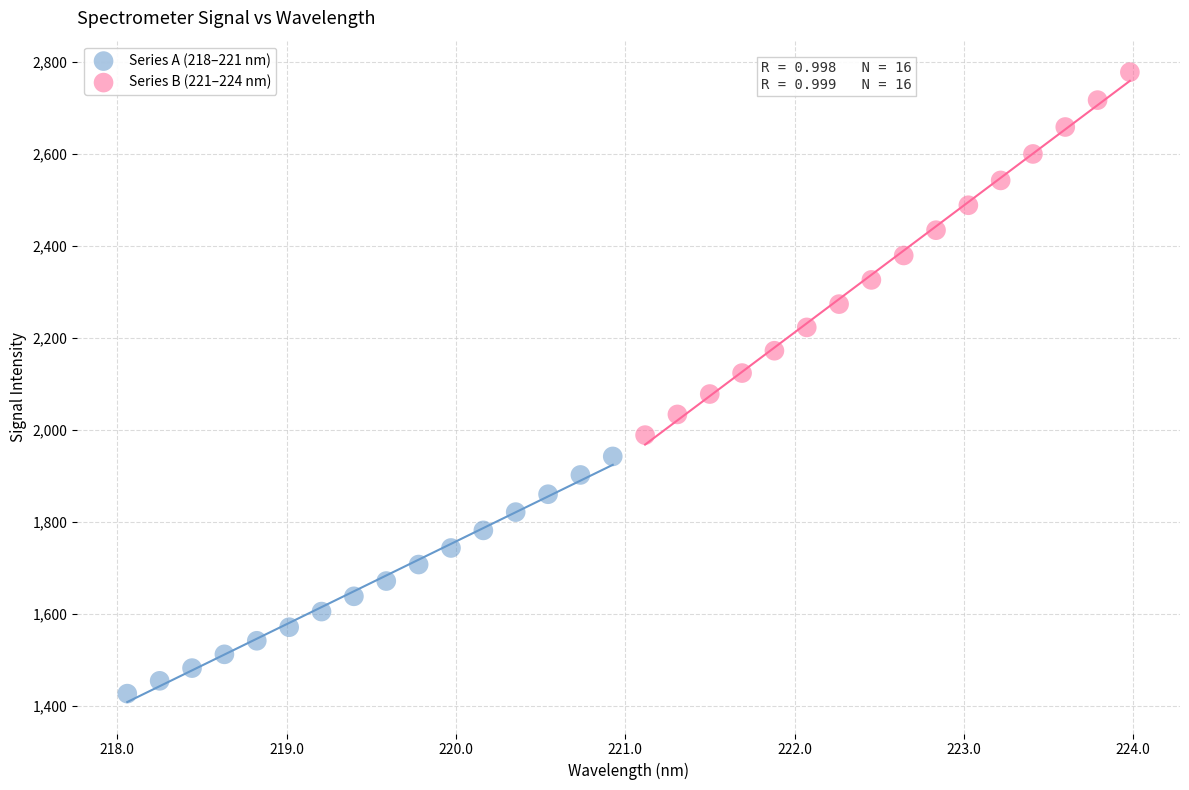

Which series has the largest Y range (max minus min)?

Series B (221–224 nm)